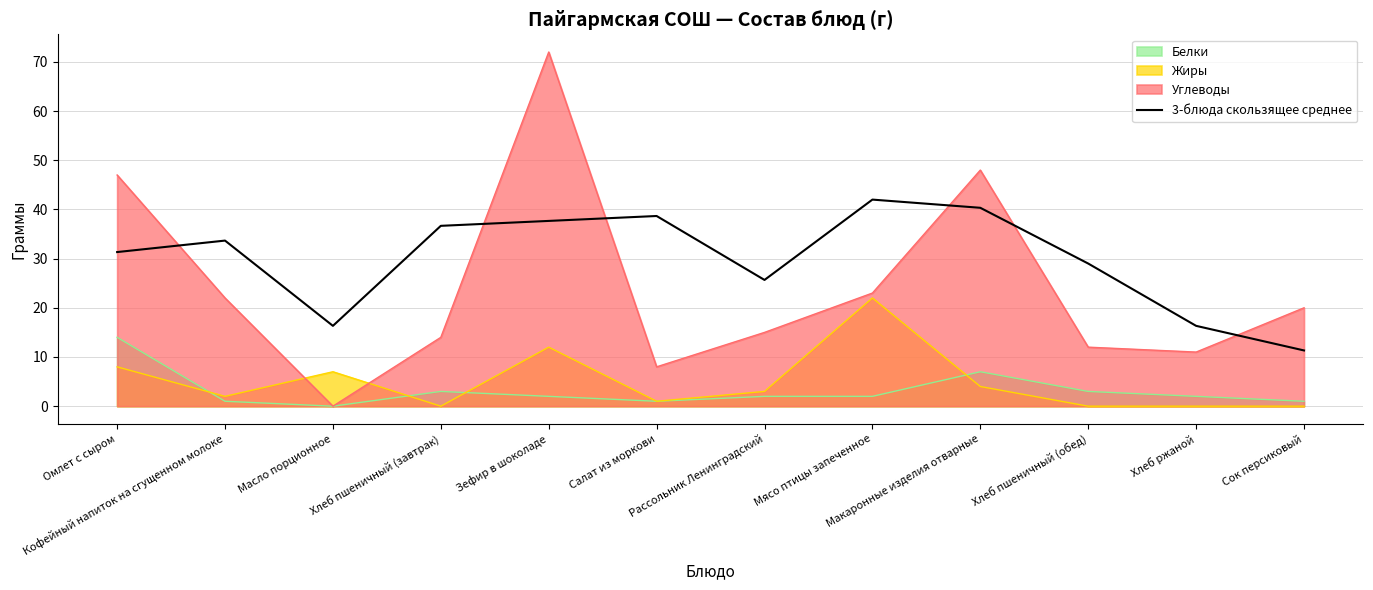

Which series has the widest spread of values?

Углеводы